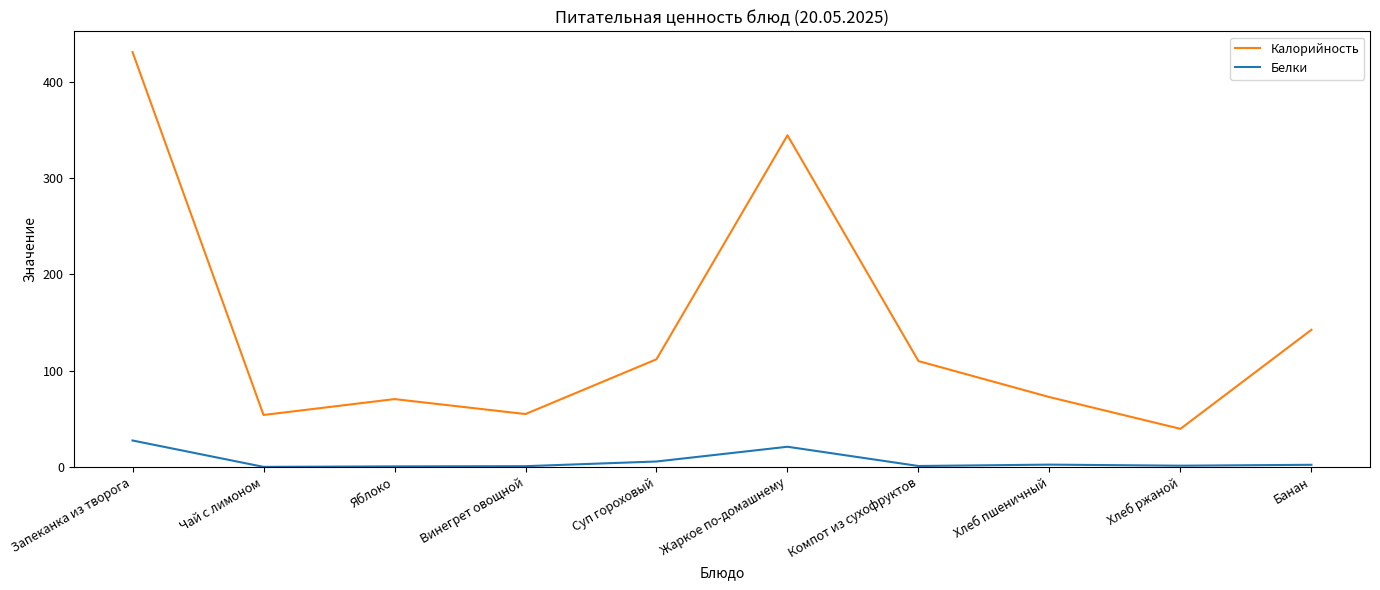

What are all the series names shown in the legend?

Калорийность, Белки